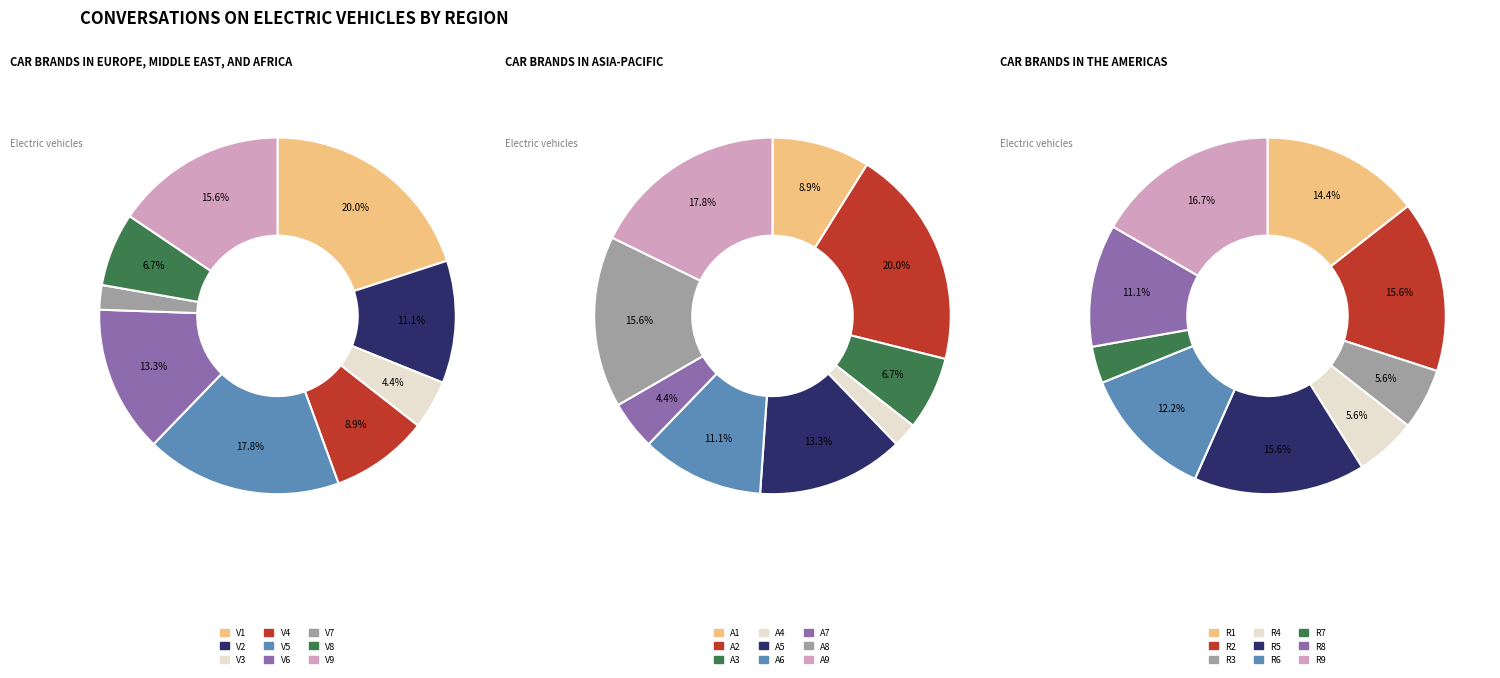

To the nearest percent, what is the difference between the largest and smallest slice percentages?

18%